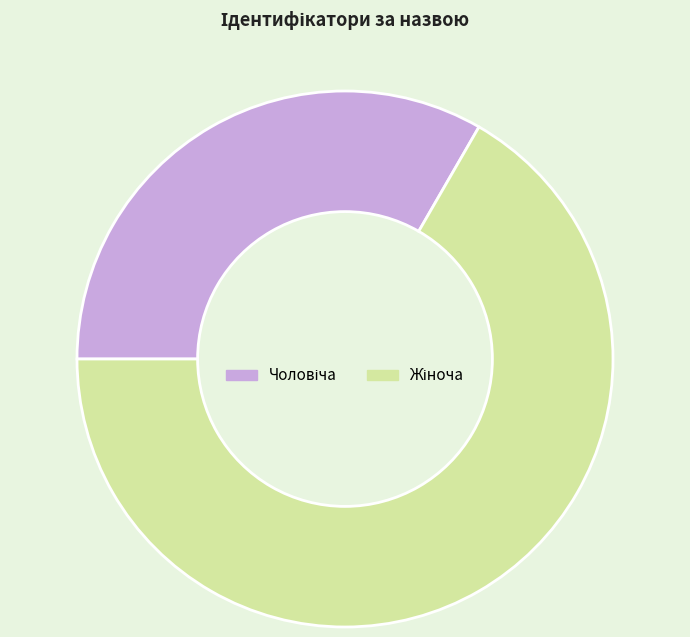

Is there a majority slice in this chart?

Yes